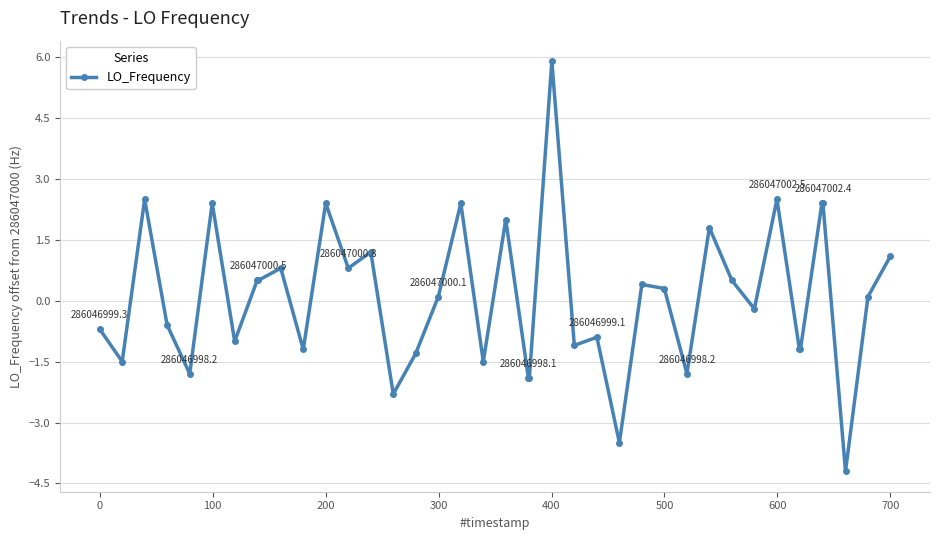

True or false: there are more than 1 points higher than both neighbors.

True